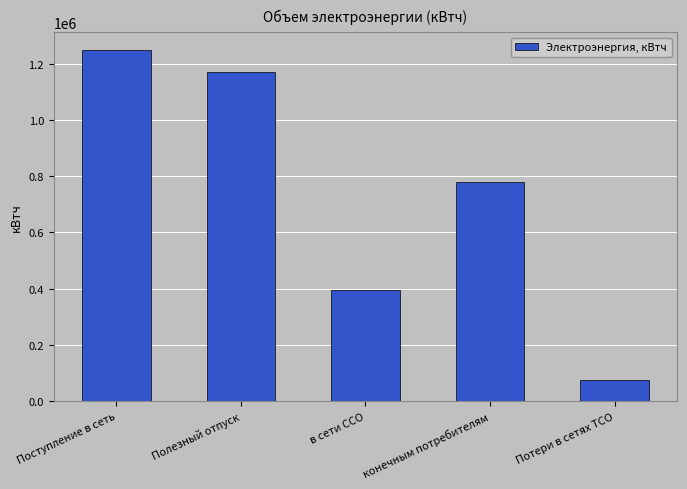

List the labels in order of value, smallest first.

Потери в сетях ТСО, в сети ССО, конечным потребителям, Полезный отпуск, Поступление в сеть